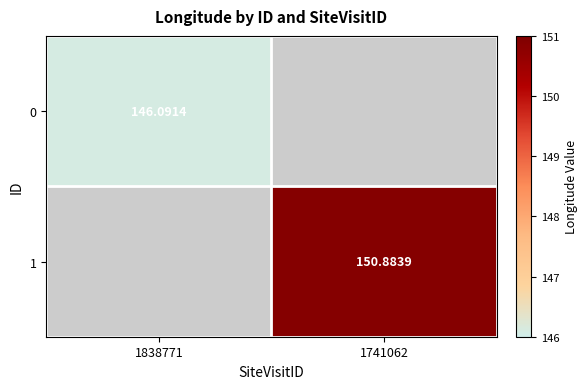

Is it true that 0 equals 146.1 at 1838771?

True